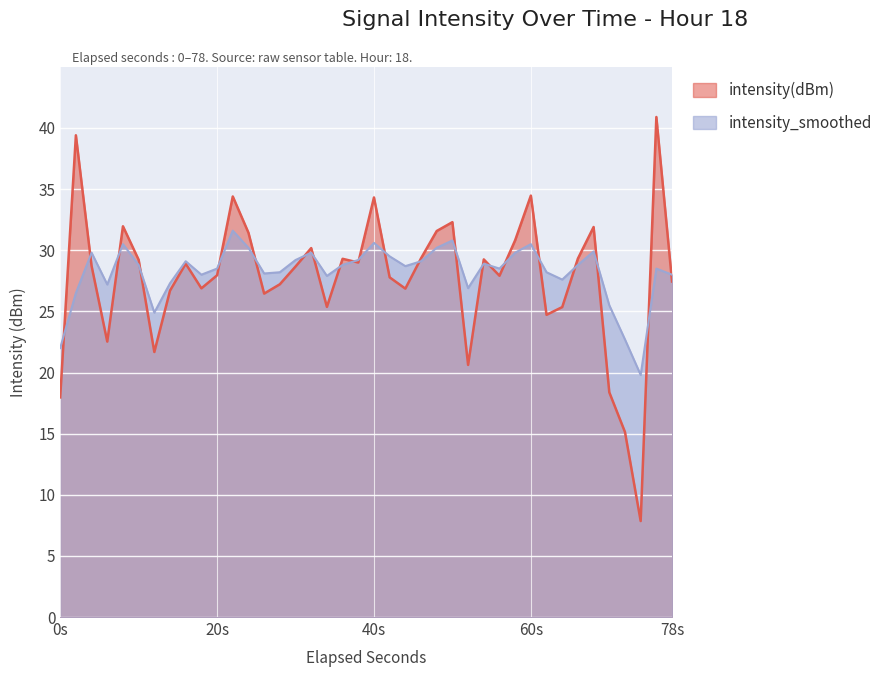

How many intersections are there between intensity(dBm) and intensity_smoothed?

22